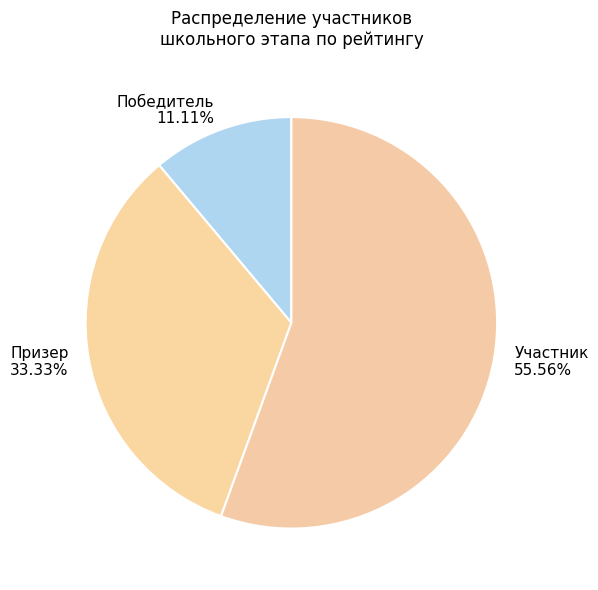

To the nearest percent, what percentage of the pie is Победитель?

11%